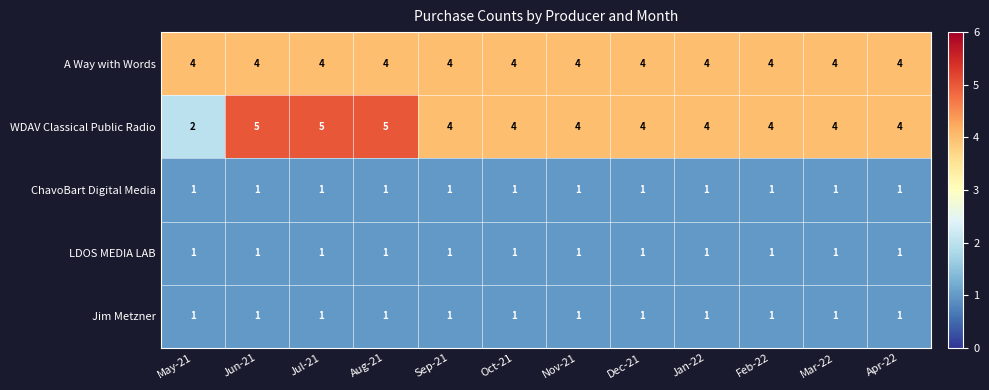

What is the sum of all Jim Metzner values?

12